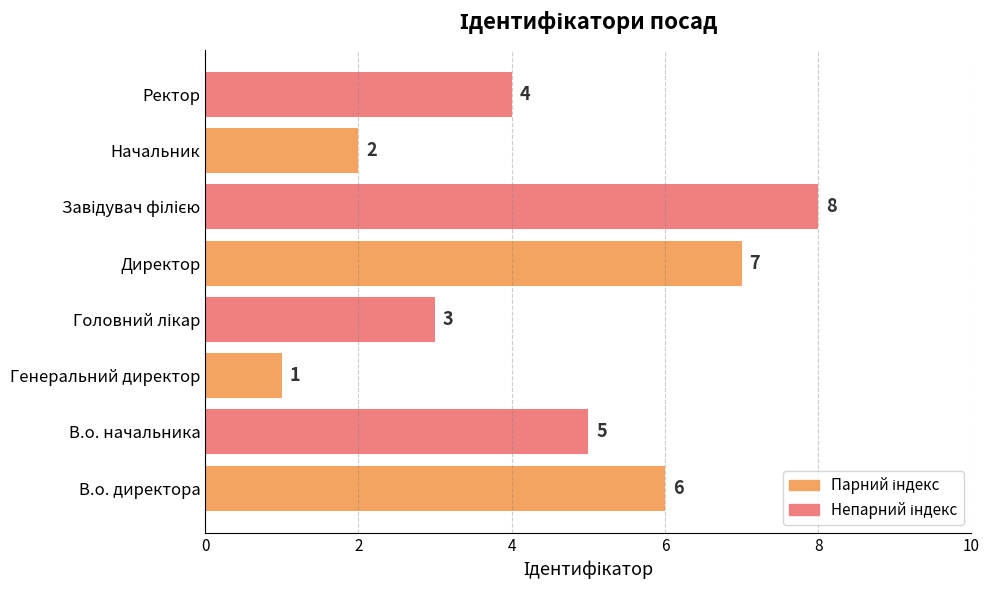

How many values are below 5?

4